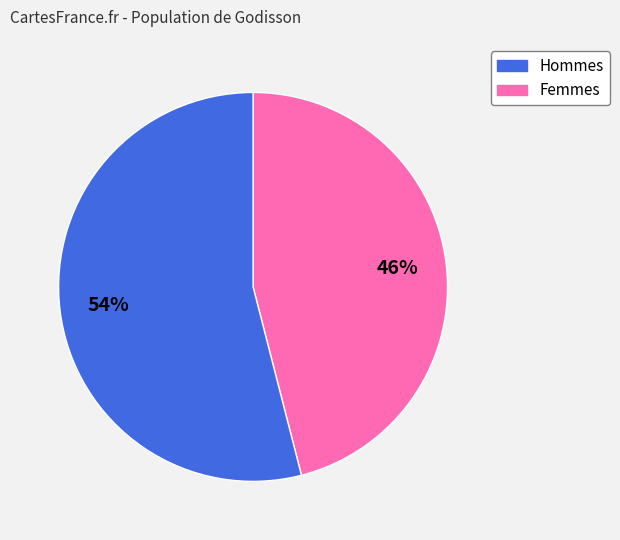

Count the number of slices in the pie.

2